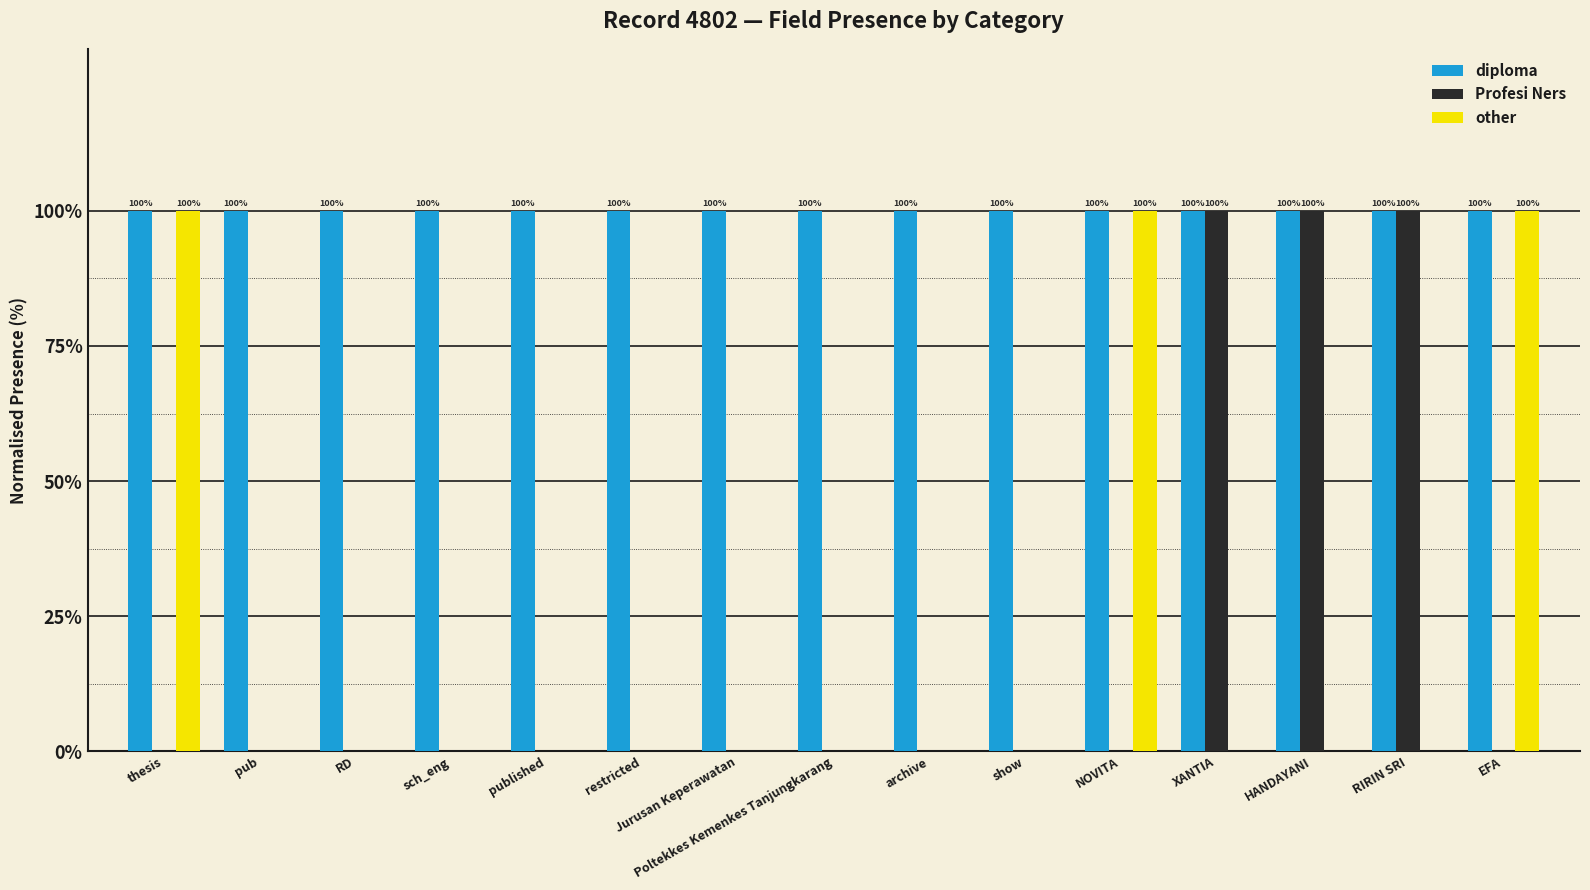

What is the average value of the other series?

20